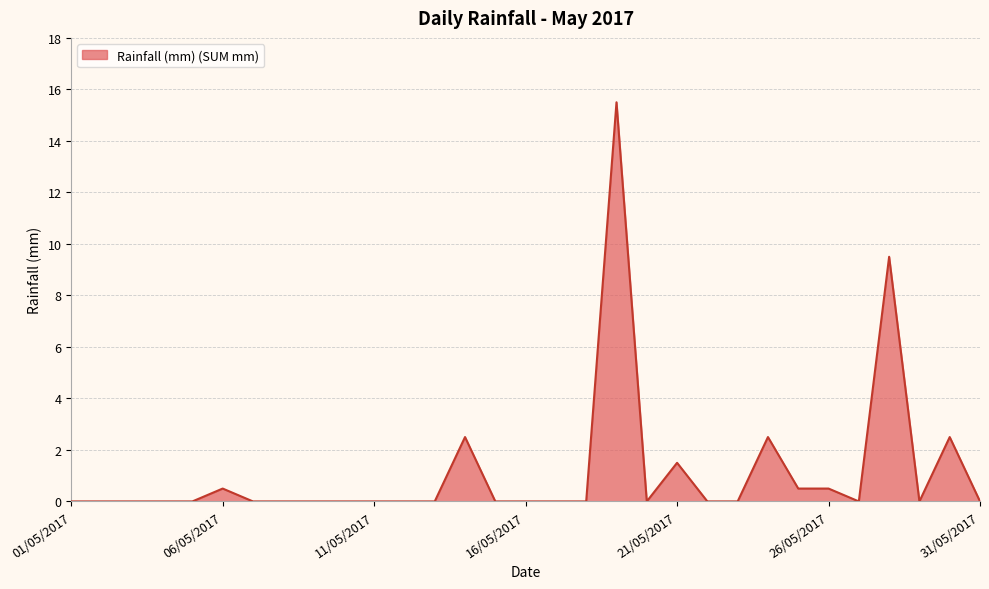

What is the difference between the maximum and minimum values?

15.5